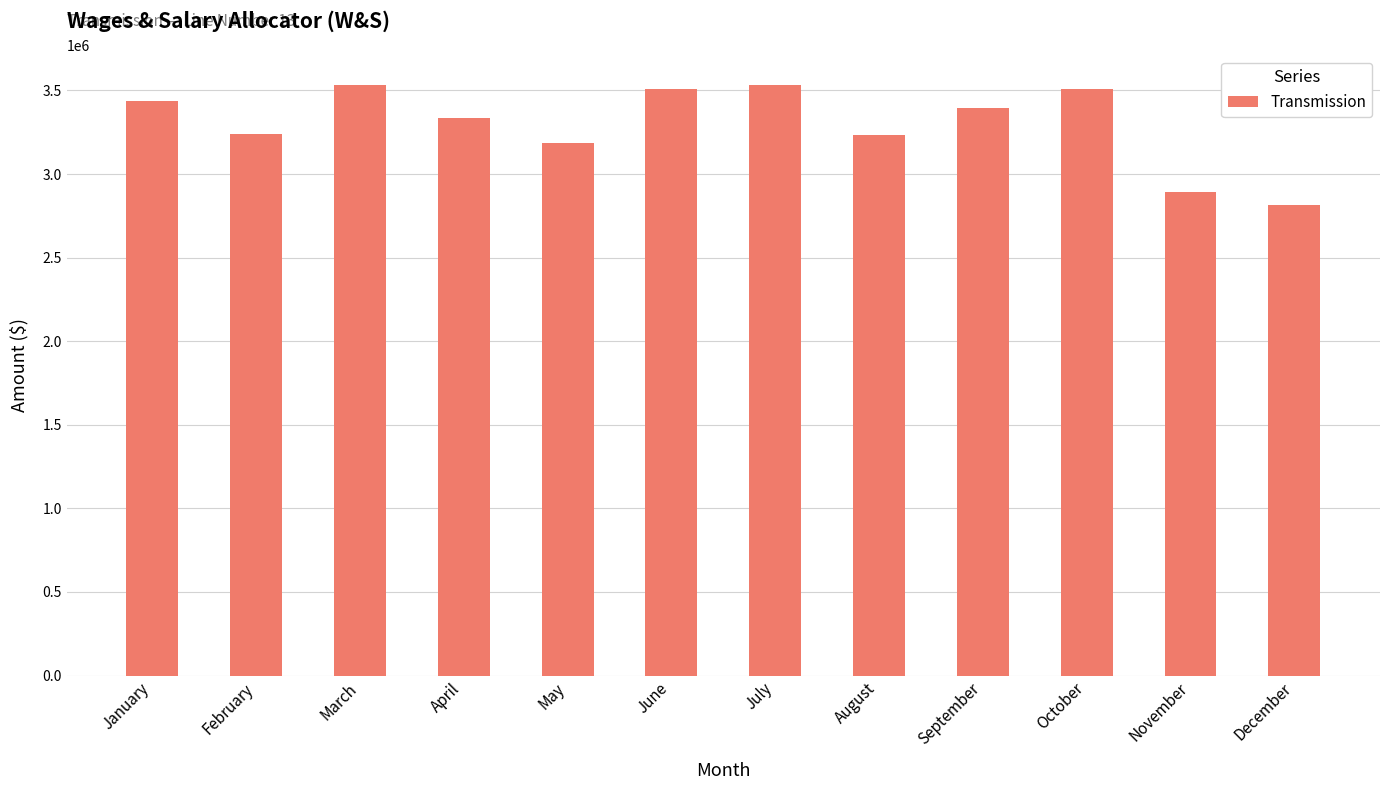

Approximately how many times larger is the value at January compared to May?

1.1